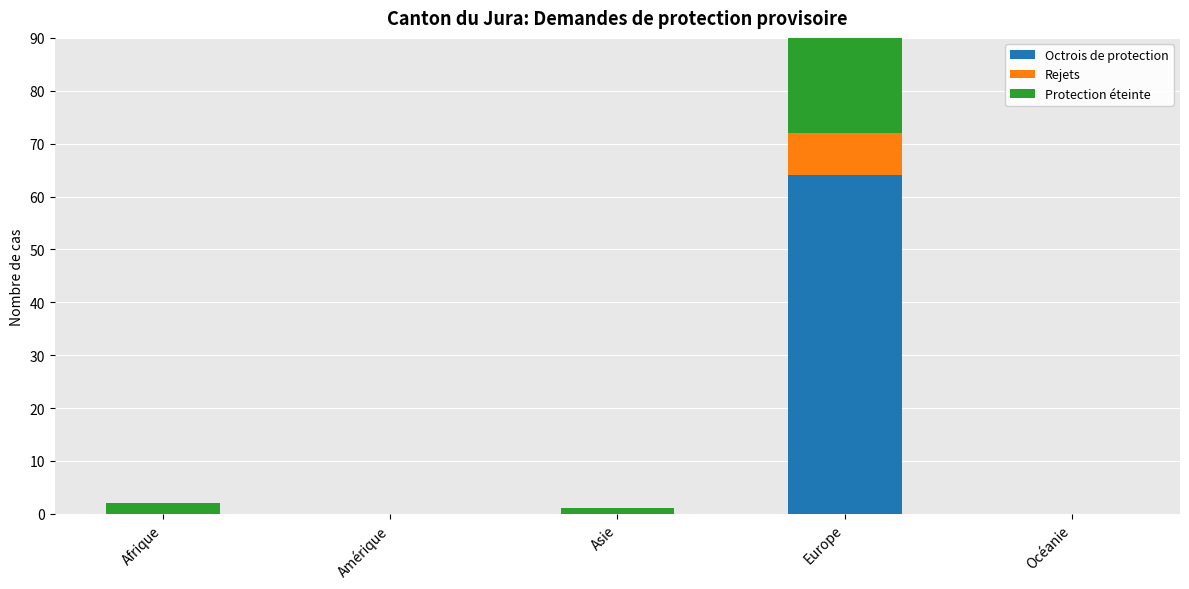

How many Rejets values are between 0 and 1?

4